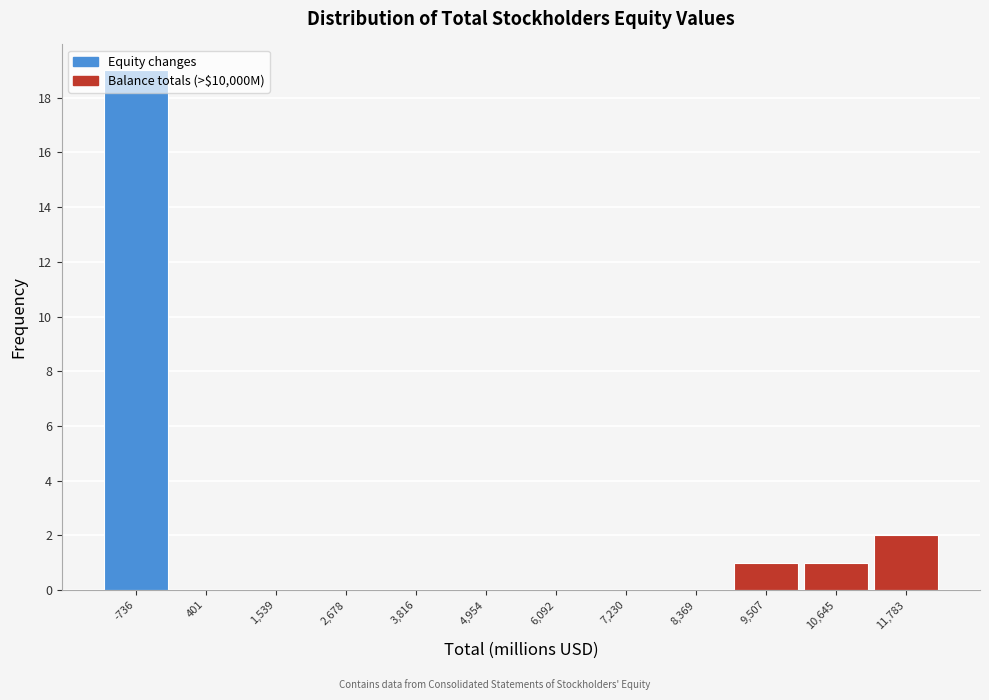

What is the sum of all values?

23